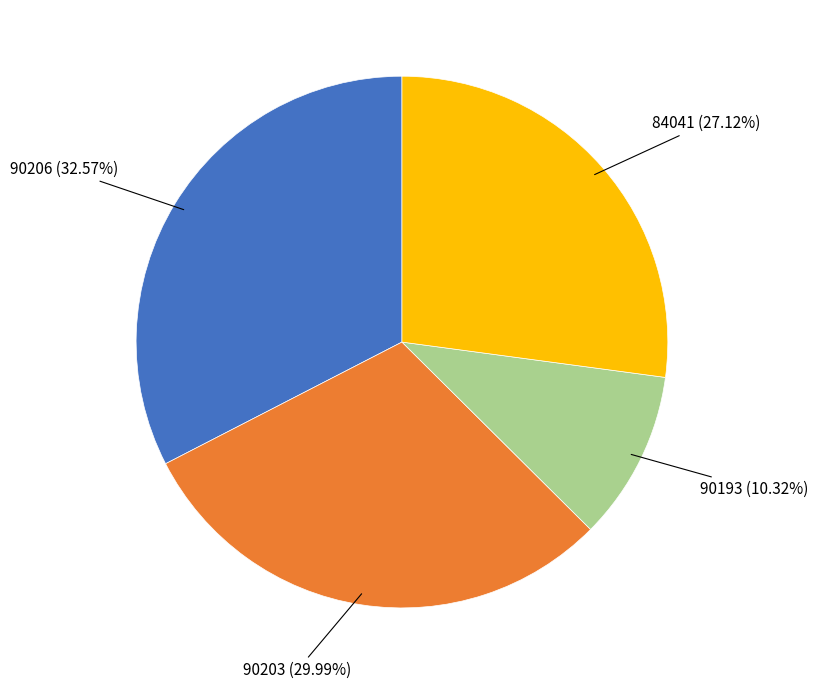

Does any single category account for the majority?

No